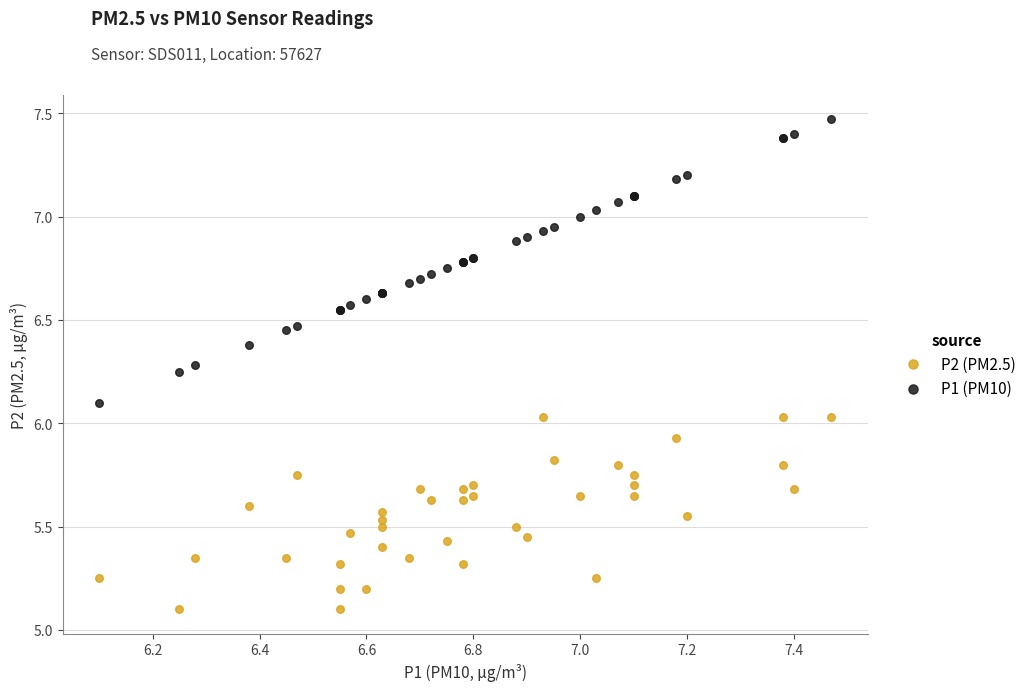

What are all the series names shown in the legend?

P2 (PM2.5), P1 (PM10)